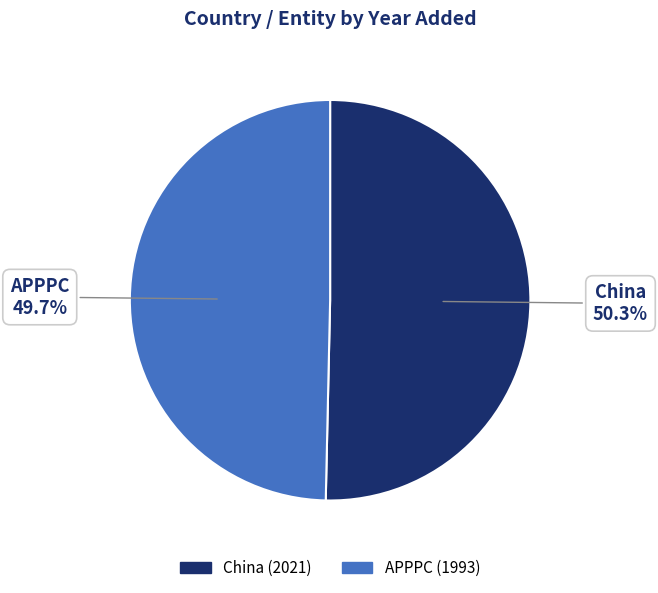

Count the number of slices in the pie.

2